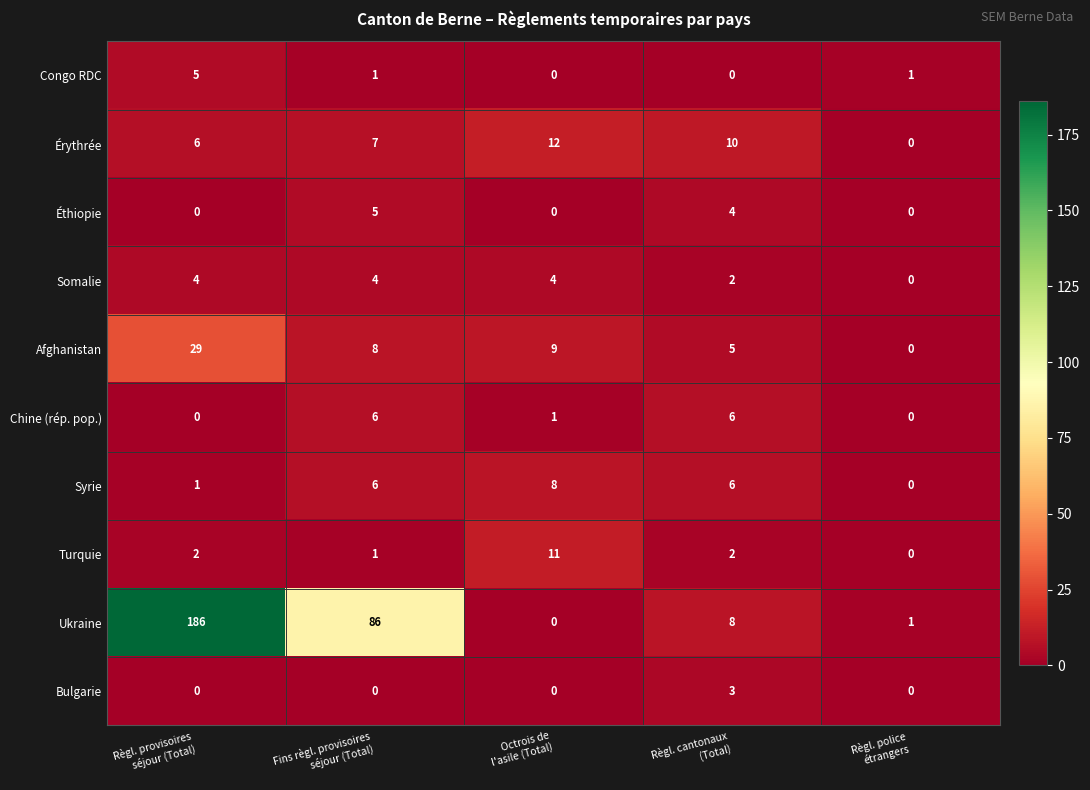

Count the Éthiopie values in the range 0 to 4.

4